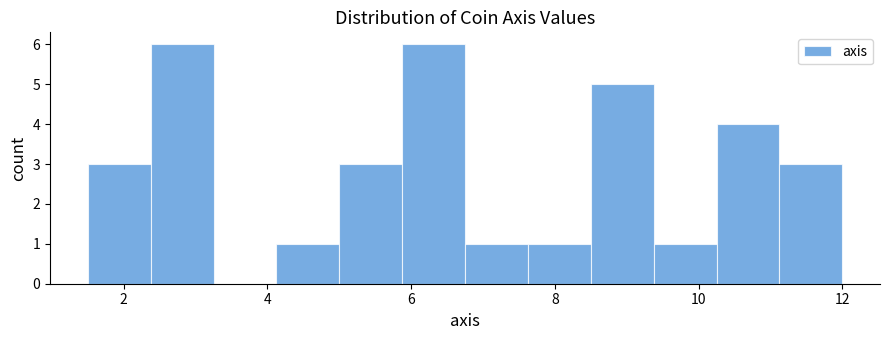

Reading left to right, transcribe this chart: for each bar, give the range it covers on the x-axis and its height. Neither the bar edges nor the heights are printed on the chart, so give them approximately, as read against the axes.

1.6 to 2.4: 3
2.4 to 3.2: 6
3.2 to 4.2: 0
4.2 to 5.0: 1
5.0 to 5.8: 3
5.8 to 6.8: 6
6.8 to 7.6: 1
7.6 to 8.6: 1
8.6 to 9.4: 5
9.4 to 10.2: 1
10.2 to 11.2: 4
11.2 to 12.0: 3